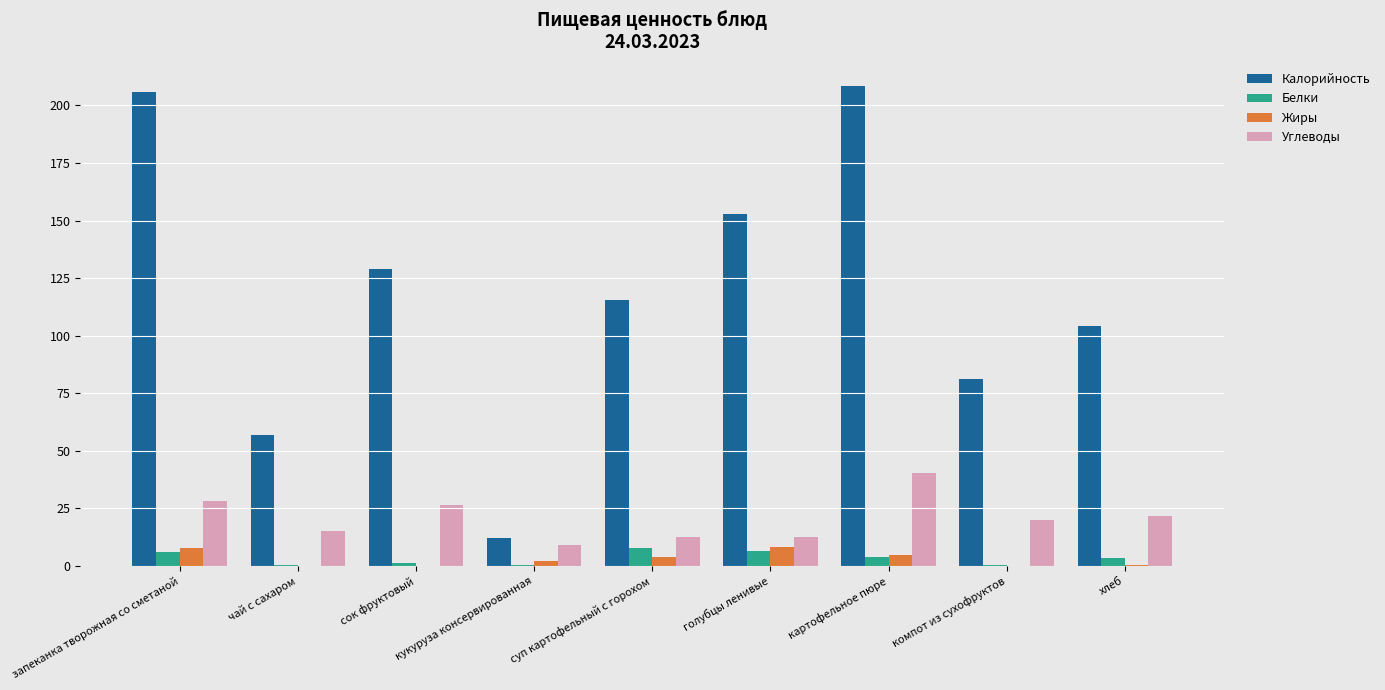

At which category is the sum across all series the highest?

картофельное пюре